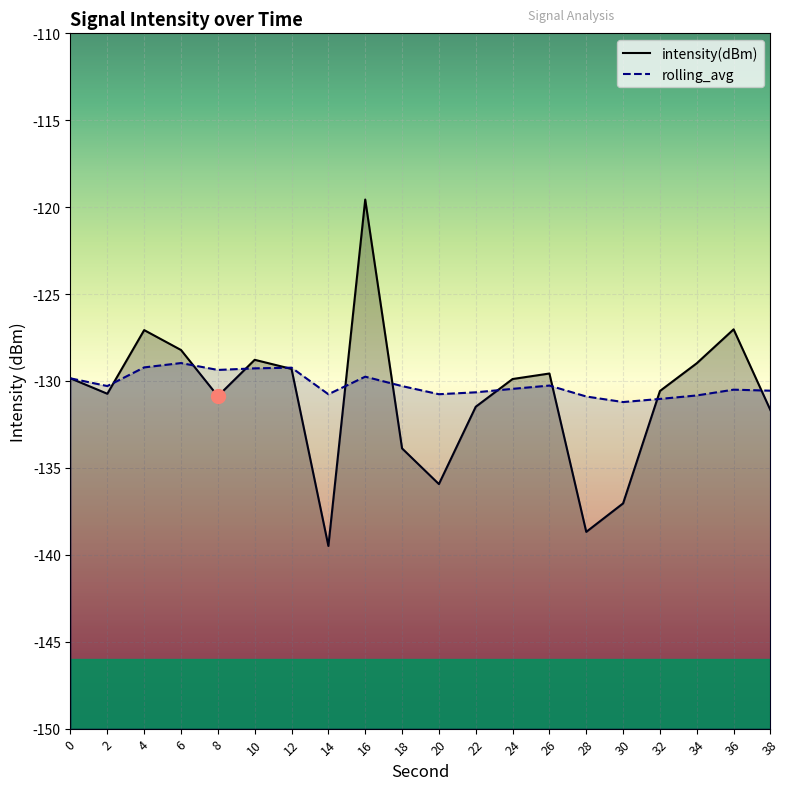

The intensity(dBm) series shows -78.5 at 20. True or false?

False